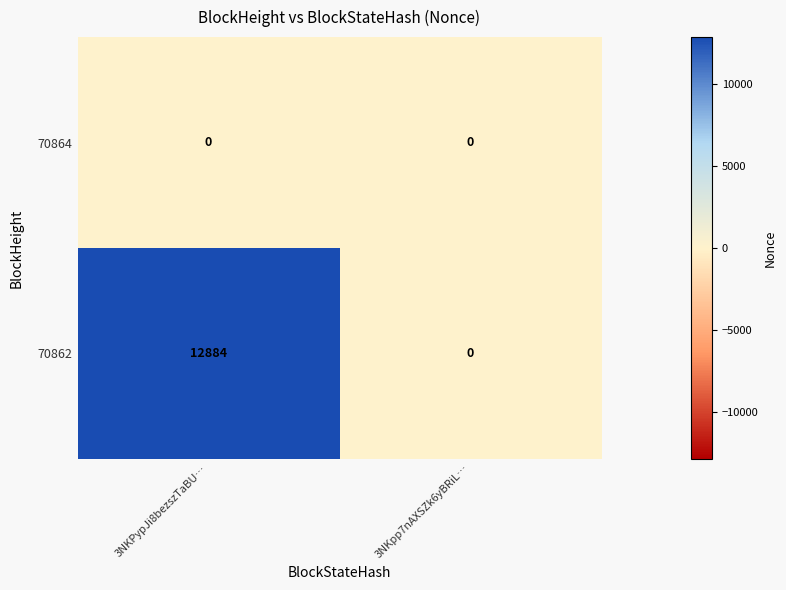

What is the total value across all series at 3NKPypJi8bezszTaBU…?

12884